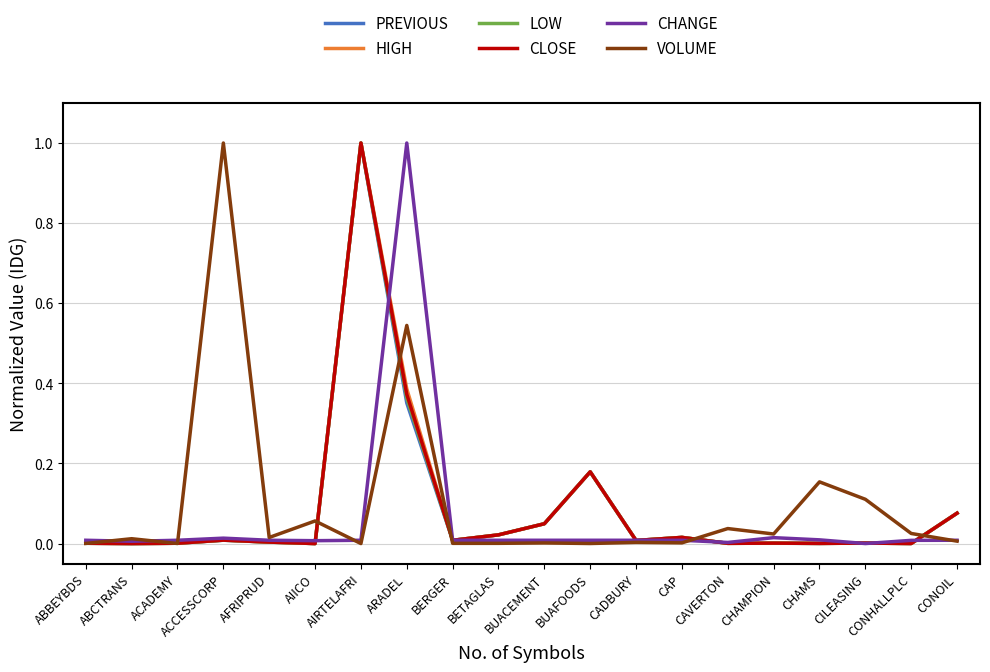

Where is the first local minimum for HIGH?

ABCTRANS